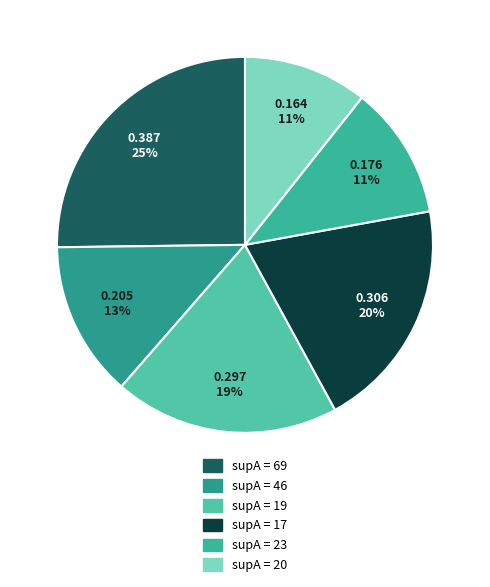

How many segments does this pie chart have?

6